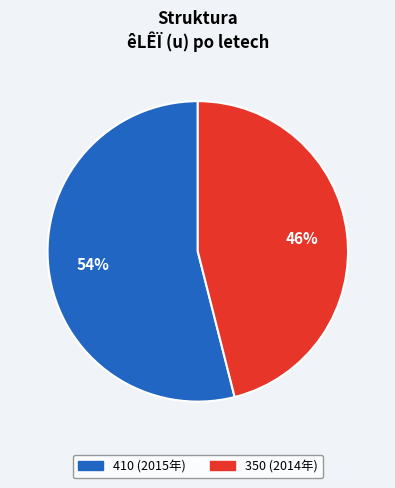

To the nearest percent, what is the difference between the largest and smallest slice percentages?

8%